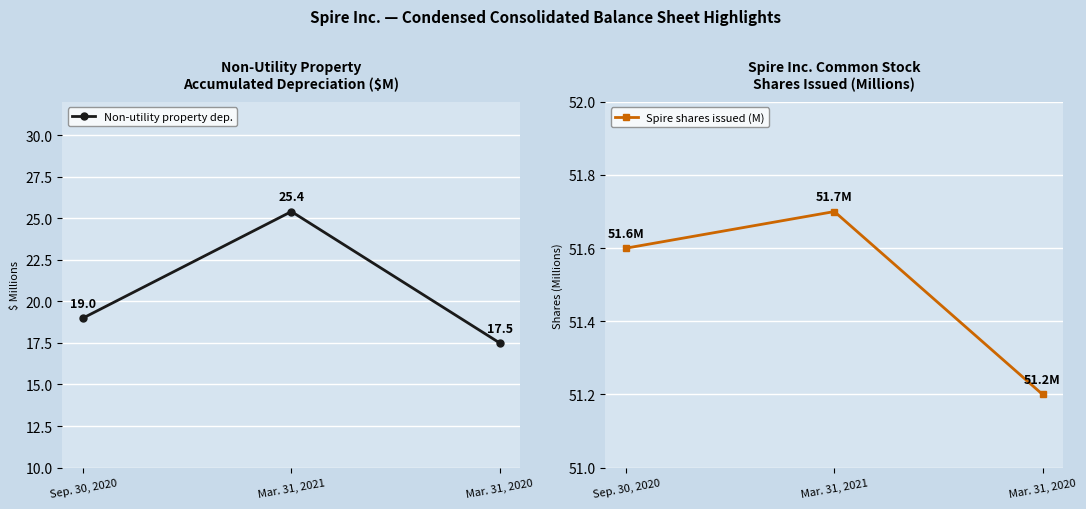

Which series has the largest total across all categories?

Spire shares issued (M)